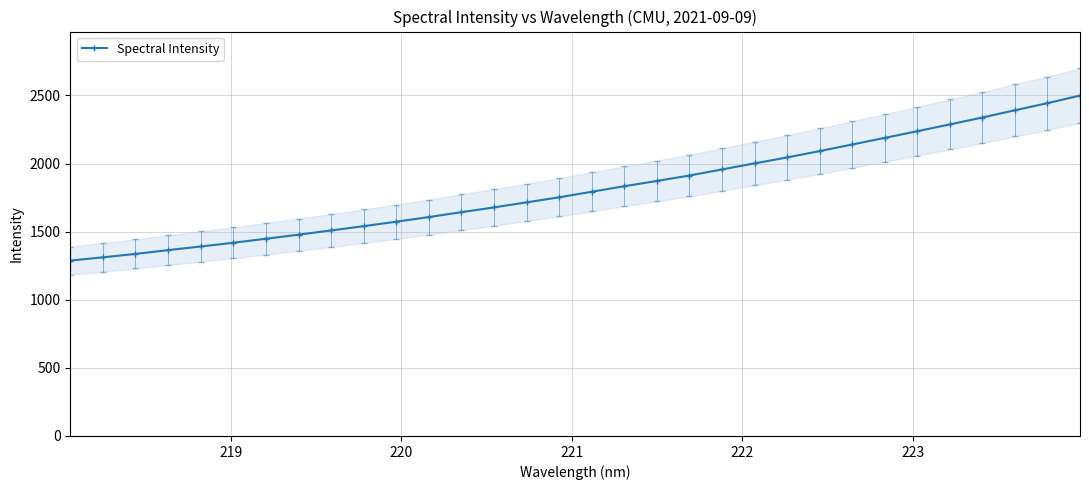

What is the value of the Spectral Intensity point at the 11th from the left?

1572.9